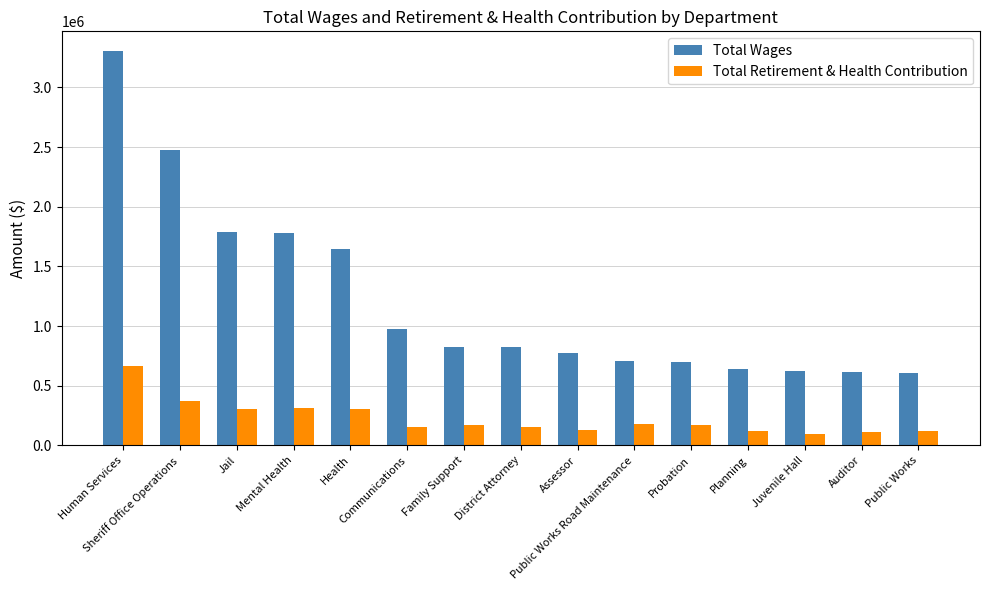

What is the difference between the Total Wages values at Human Services and Public Works?

2697109